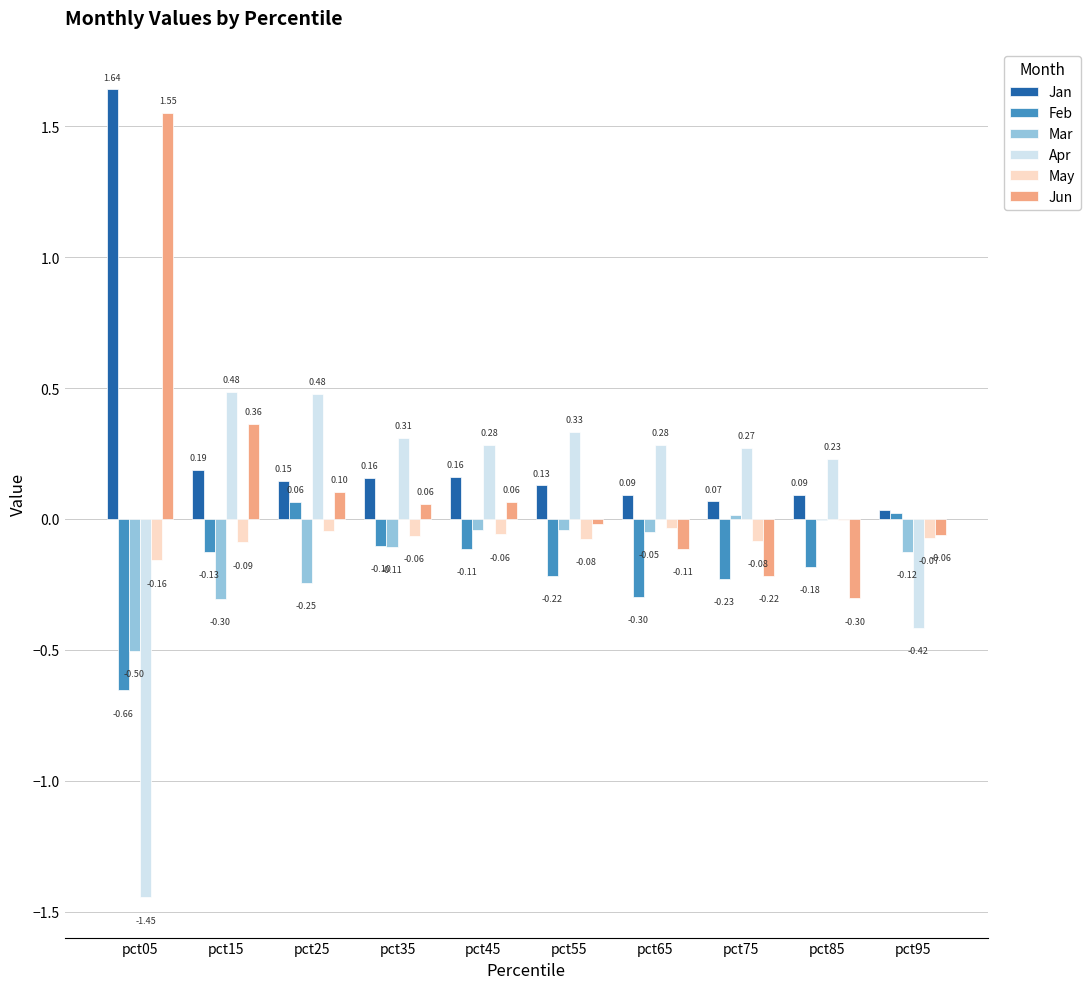

Between pct05 and pct55, which series saw the biggest shift?

Apr